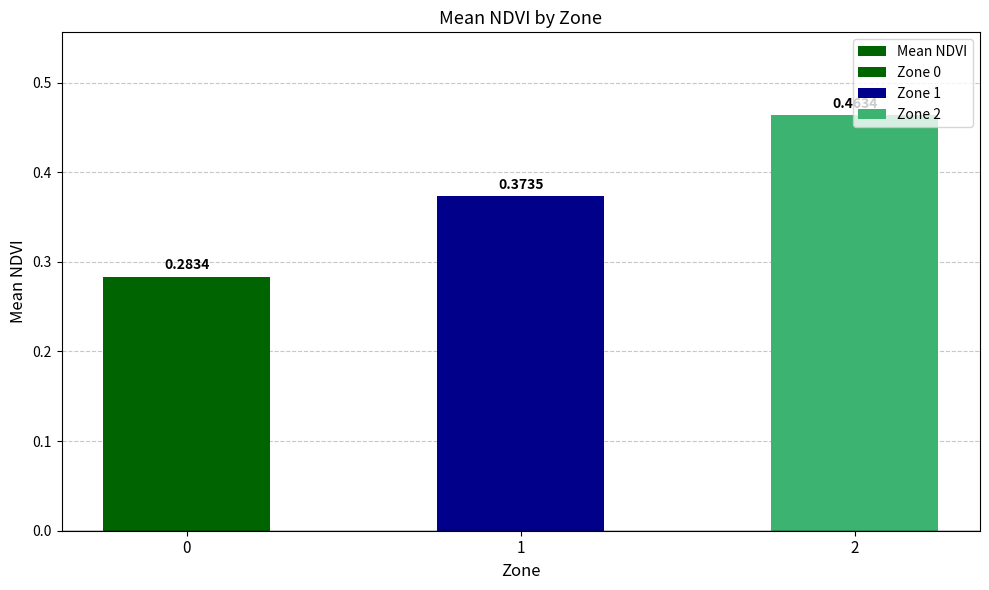

How many values are between 0 and 1?

3